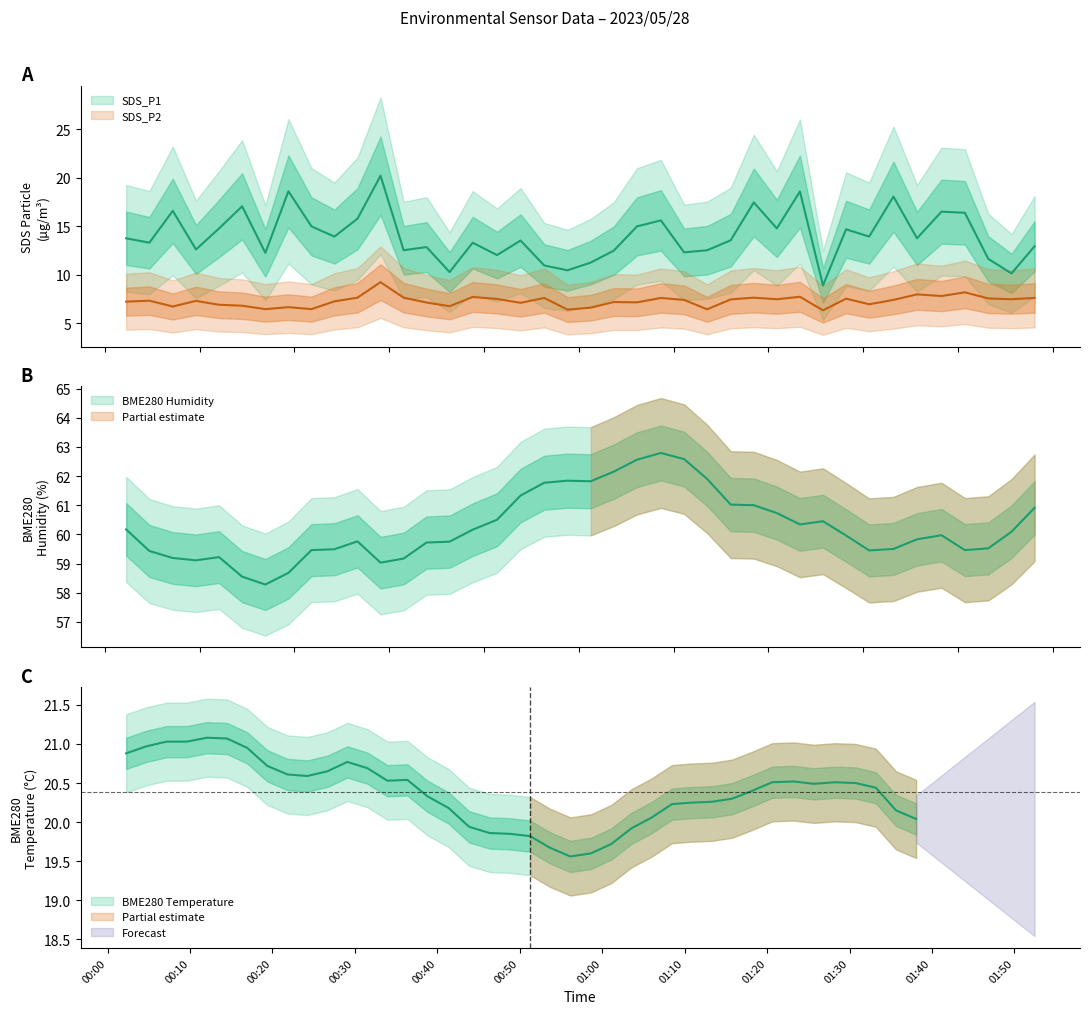

What is the difference between the maximum and second lowest values in the BME280_humidity series?

4.2